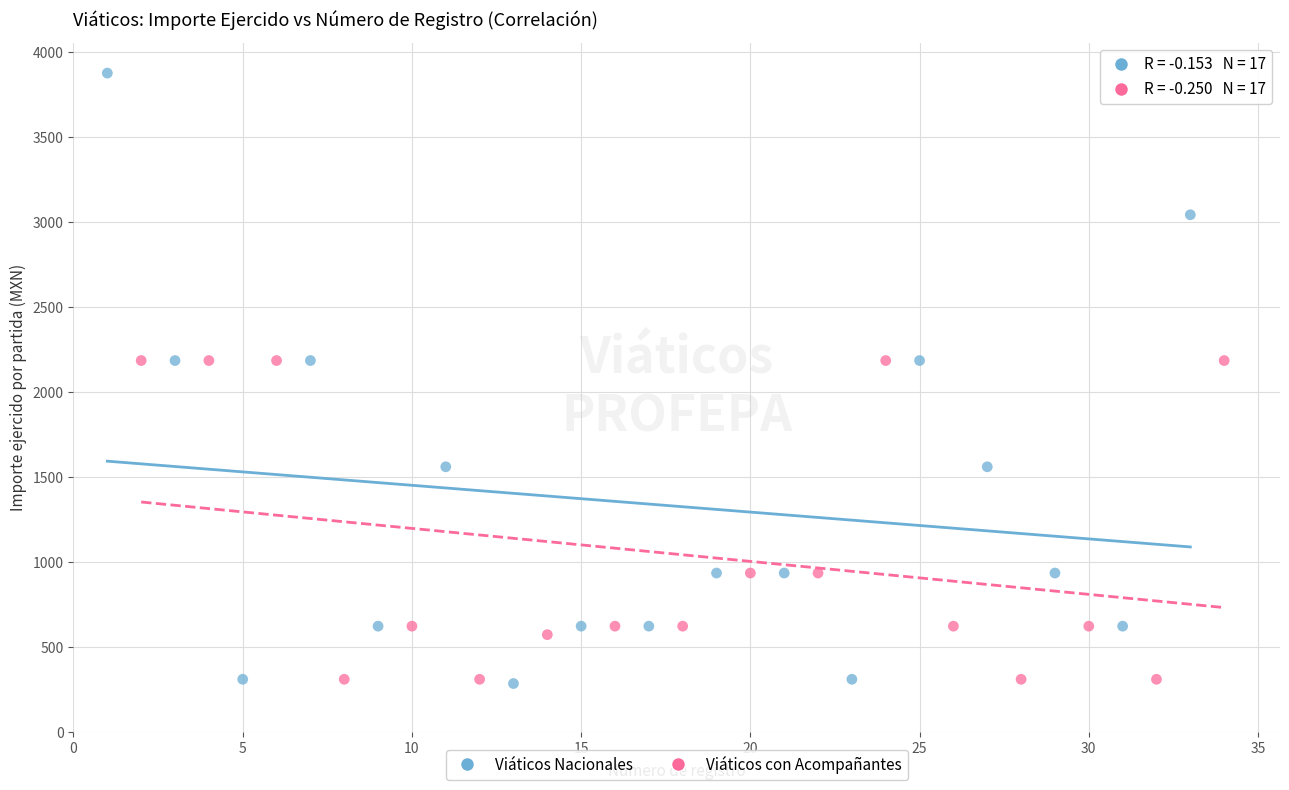

Which series has the largest Y range (max minus min)?

Viáticos Nacionales